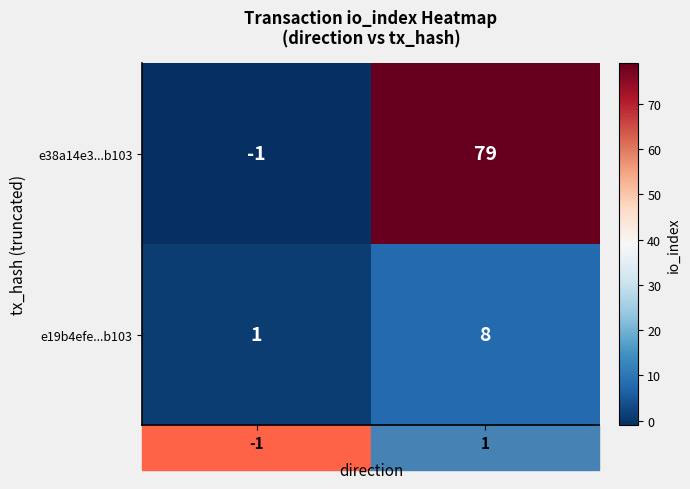

What is the total value across all series at 1?

87